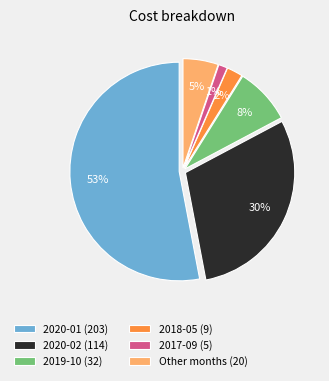

Combined, do 2018-05 (9) and 2020-01 (203) account for over 50%?

Yes